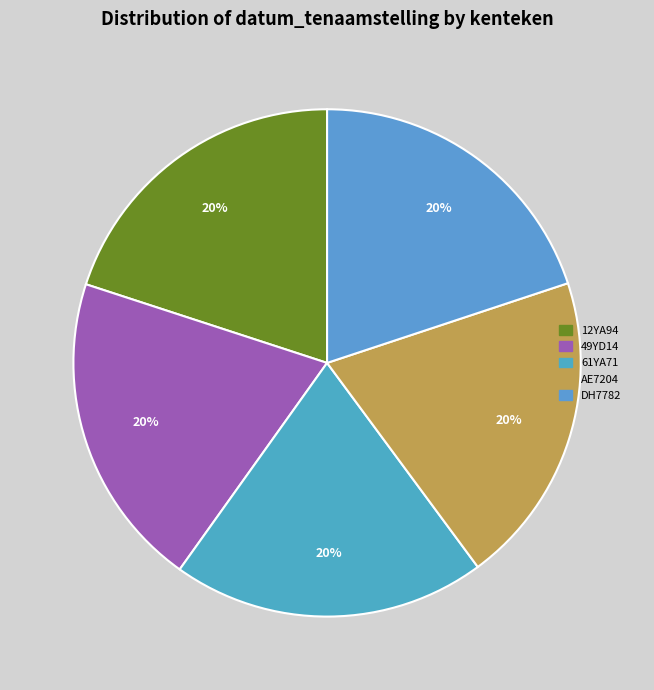

To the nearest percent, what is the average slice percentage?

20%